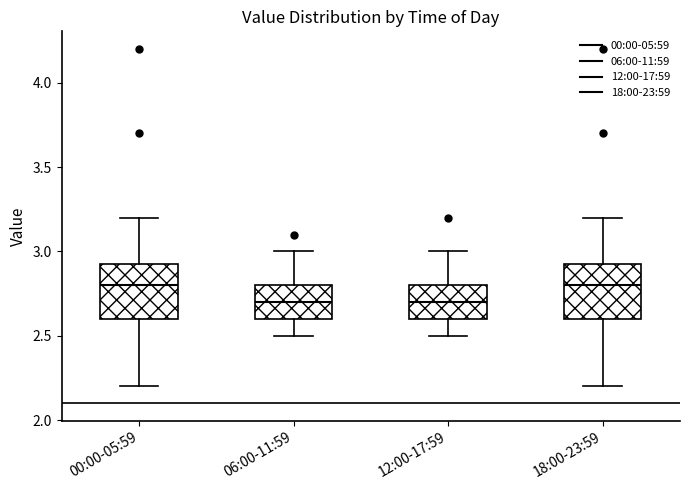

Reading left to right, transcribe this box plot: for each box, give where its median line is, the range the box spans, and where its two whiskers end, as read against the y-axis. The values are not printed on the chart, so give them approximately, as read against the axis.

00:00-05:59: median 2.80, box 2.60 to 2.95, whiskers 2.20 to 3.20
06:00-11:59: median 2.70, box 2.60 to 2.80, whiskers 2.50 to 3.00
12:00-17:59: median 2.70, box 2.60 to 2.80, whiskers 2.50 to 3.00
18:00-23:59: median 2.80, box 2.60 to 2.95, whiskers 2.20 to 3.20